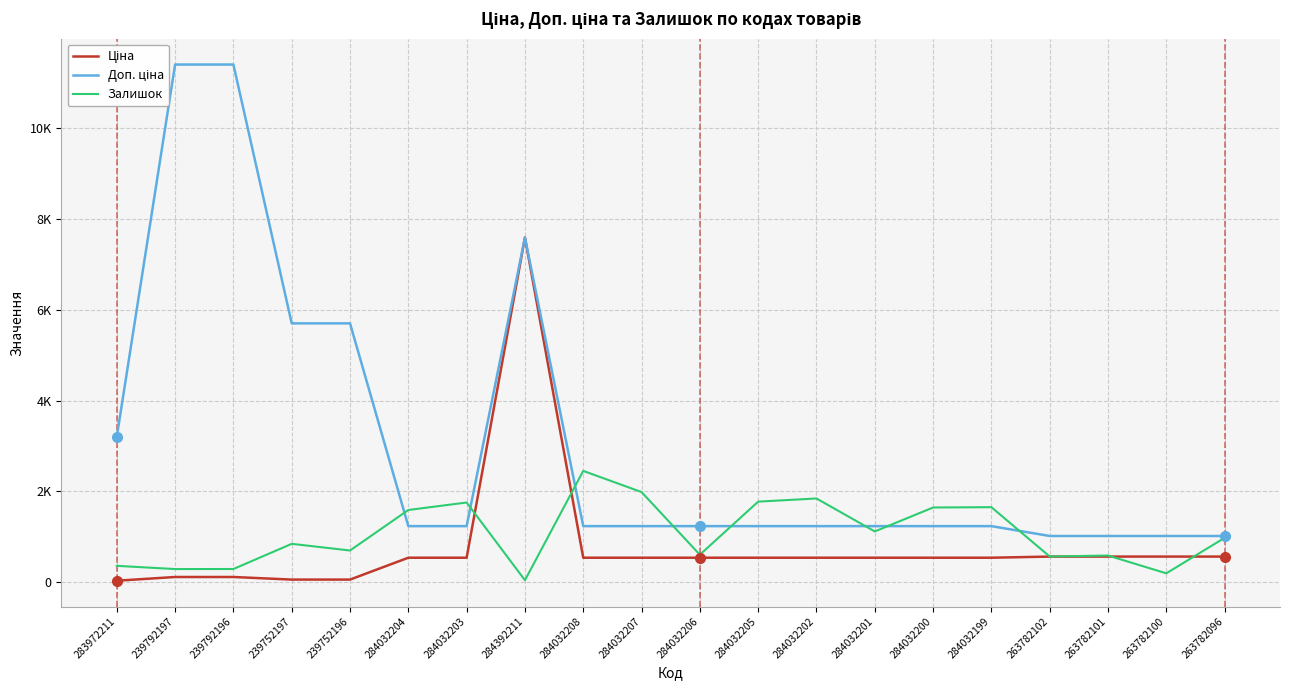

What is the maximum value for Доп. ціна?

11410.0